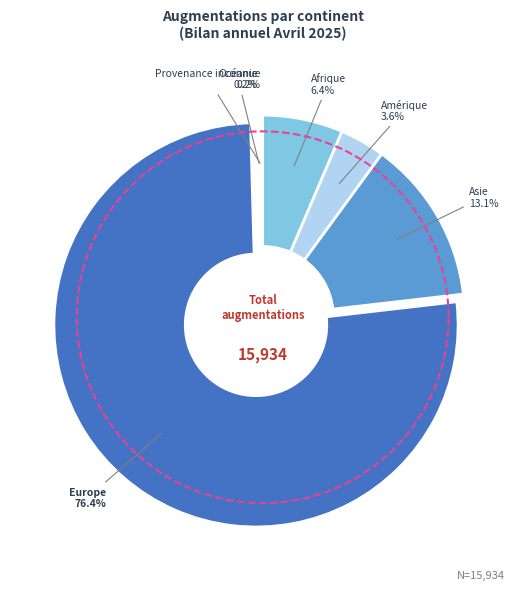

What percentage is NOT represented by Océanie?

99.8%